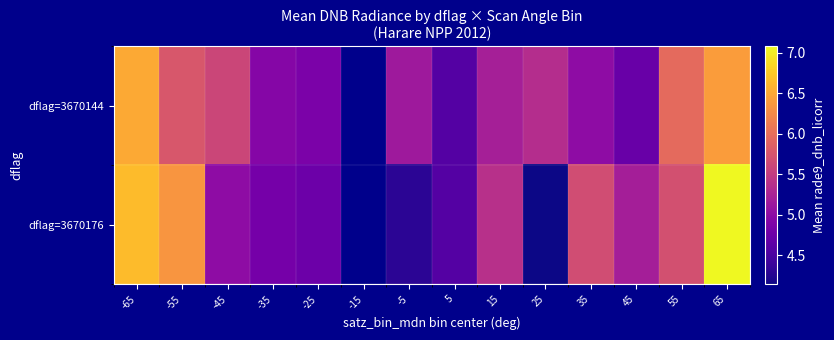

At how many categories does at least one series exceed 5?

10